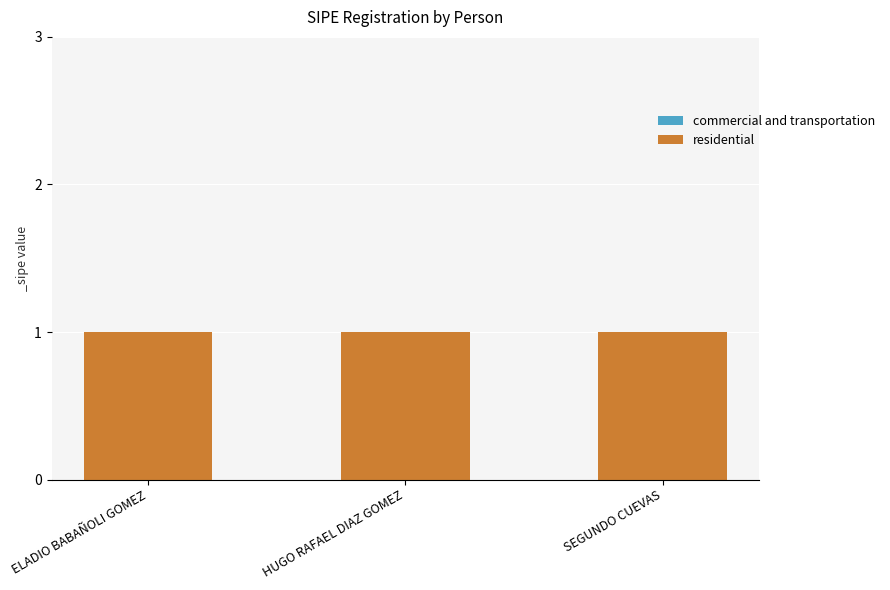

Does the chart contain stacked bars?

No